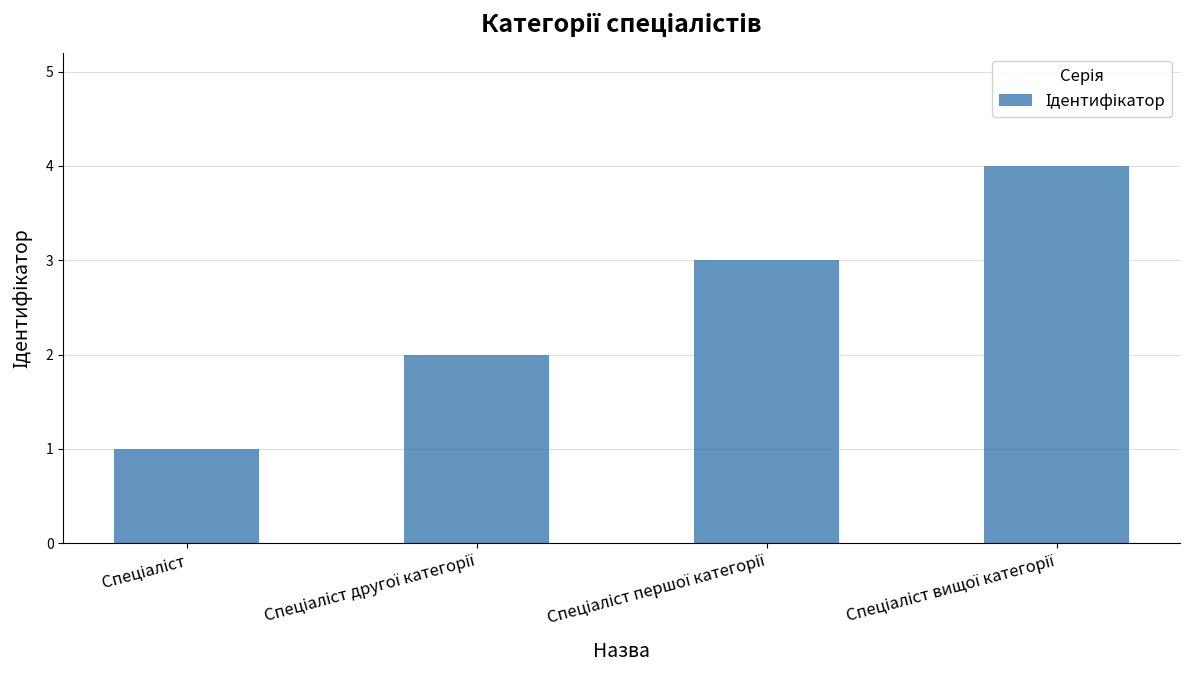

What is the greatest value displayed?

4